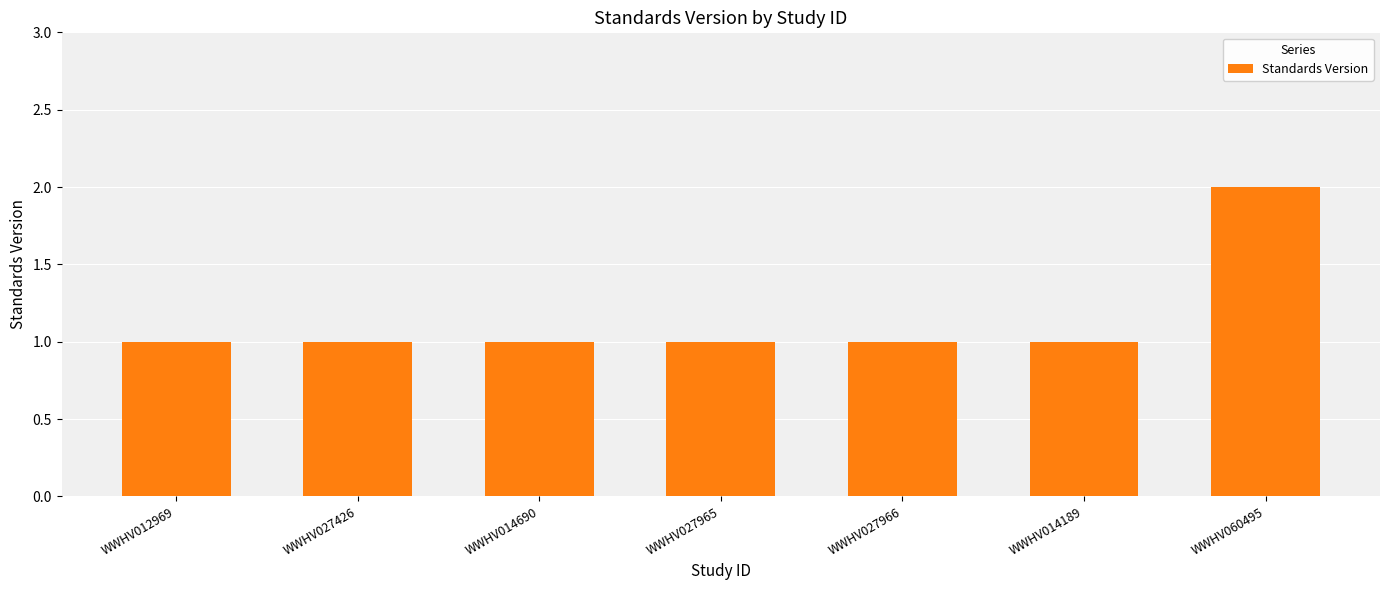

The chart shows a value of 2 at WWHV012969. True or false?

False